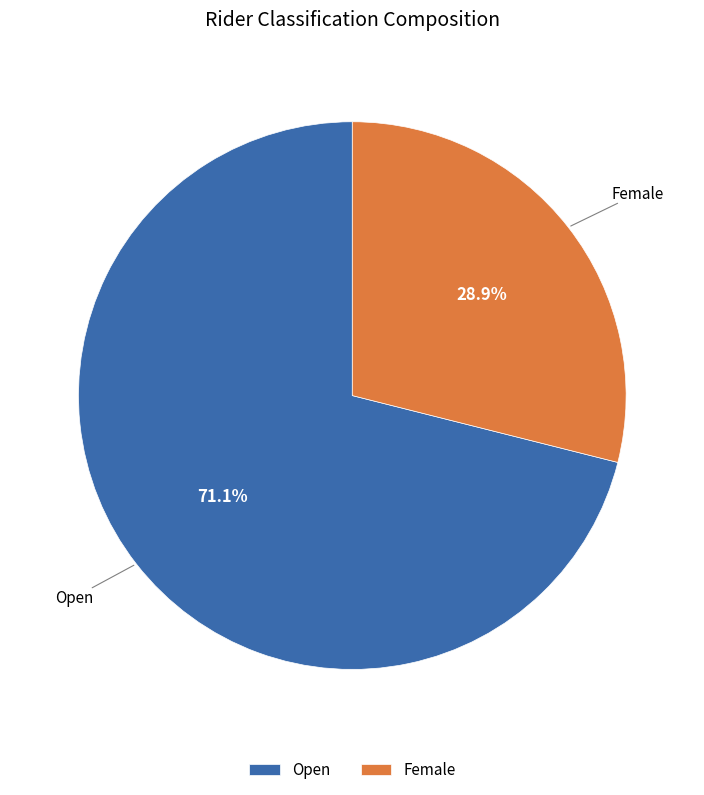

Approximately how many times larger is the value at Female compared to Open?

0.4